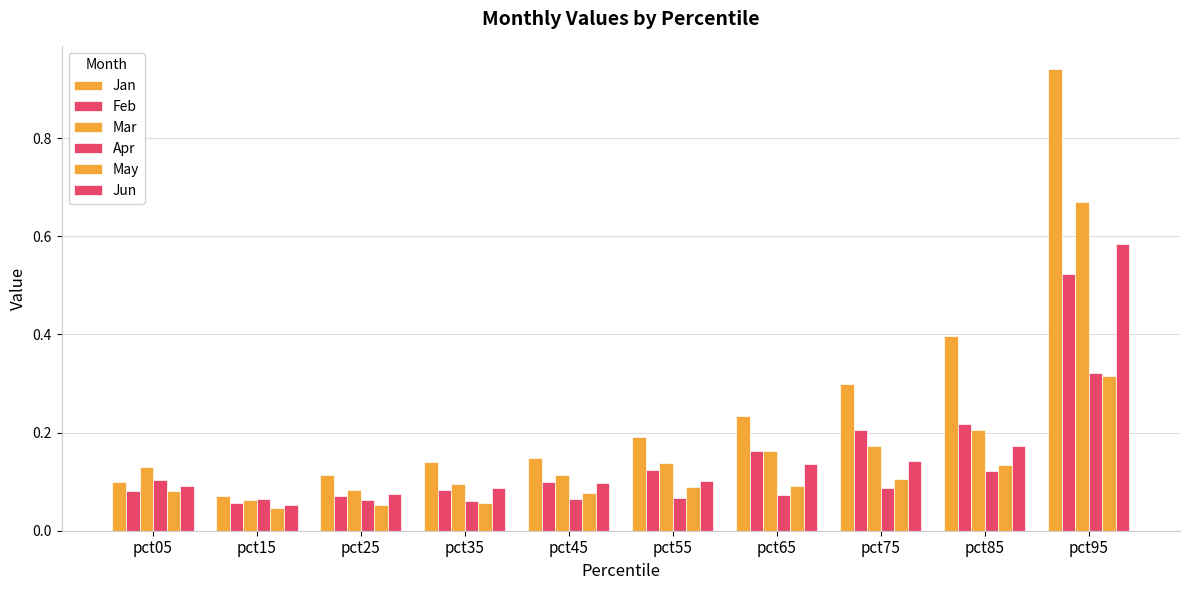

Does the chart contain stacked bars?

No